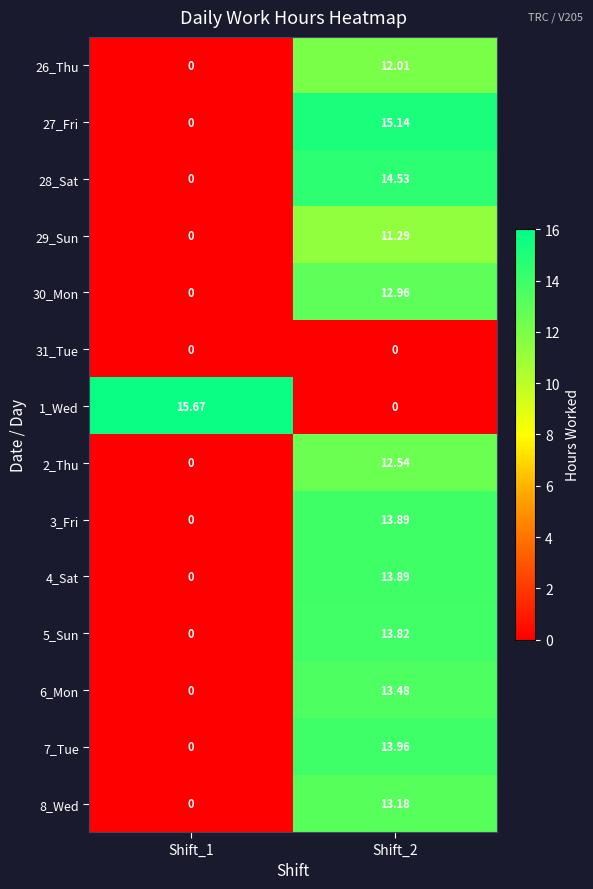

How many series are shown in this chart?

14